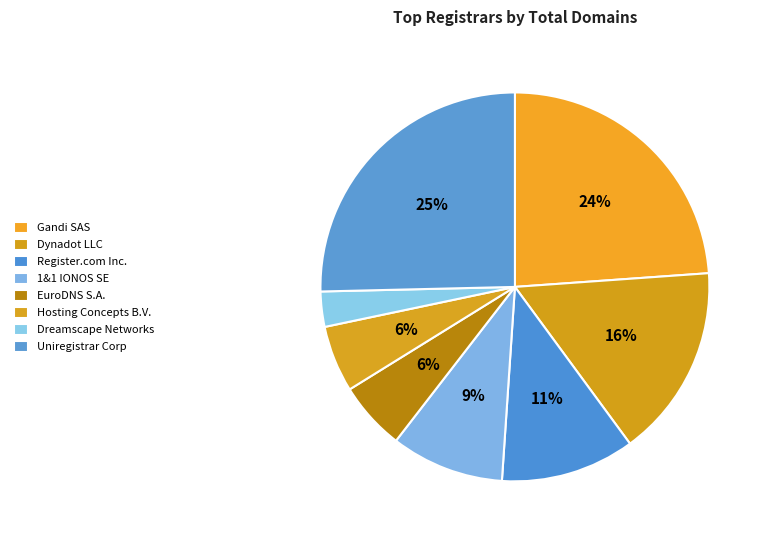

To the nearest percent, what is the average slice percentage?

12%